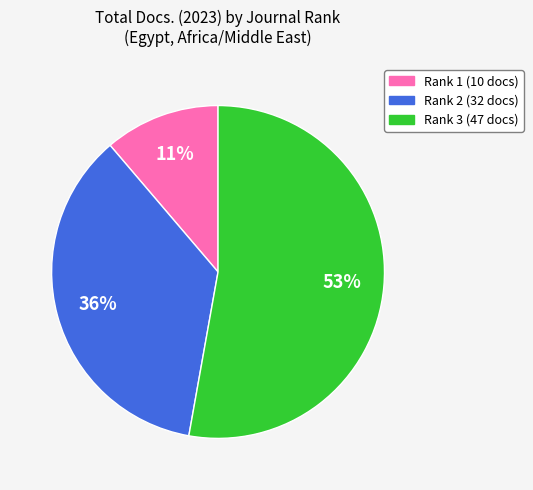

To the nearest percent, what is the average slice percentage?

33%